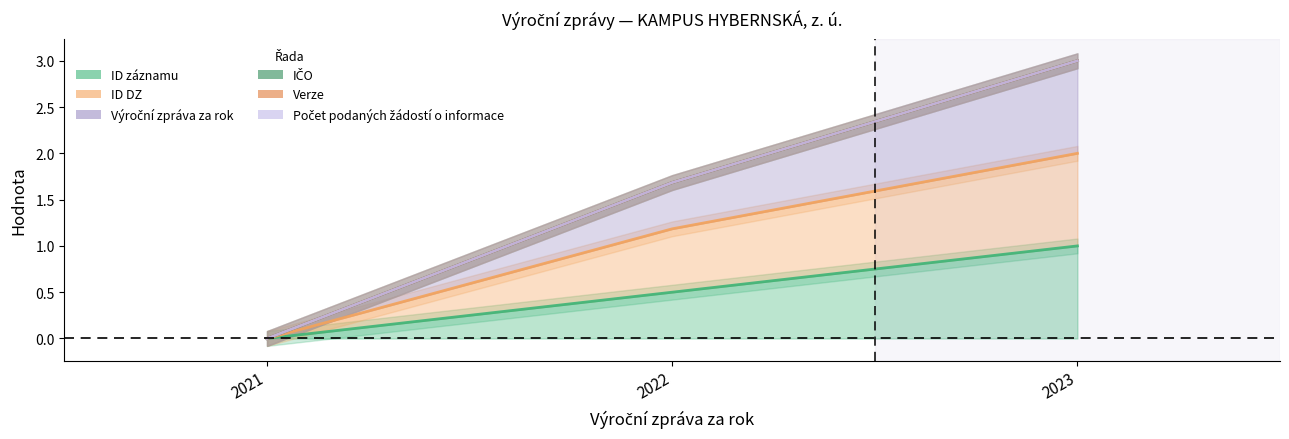

At which category is the sum across all series the highest?

2023